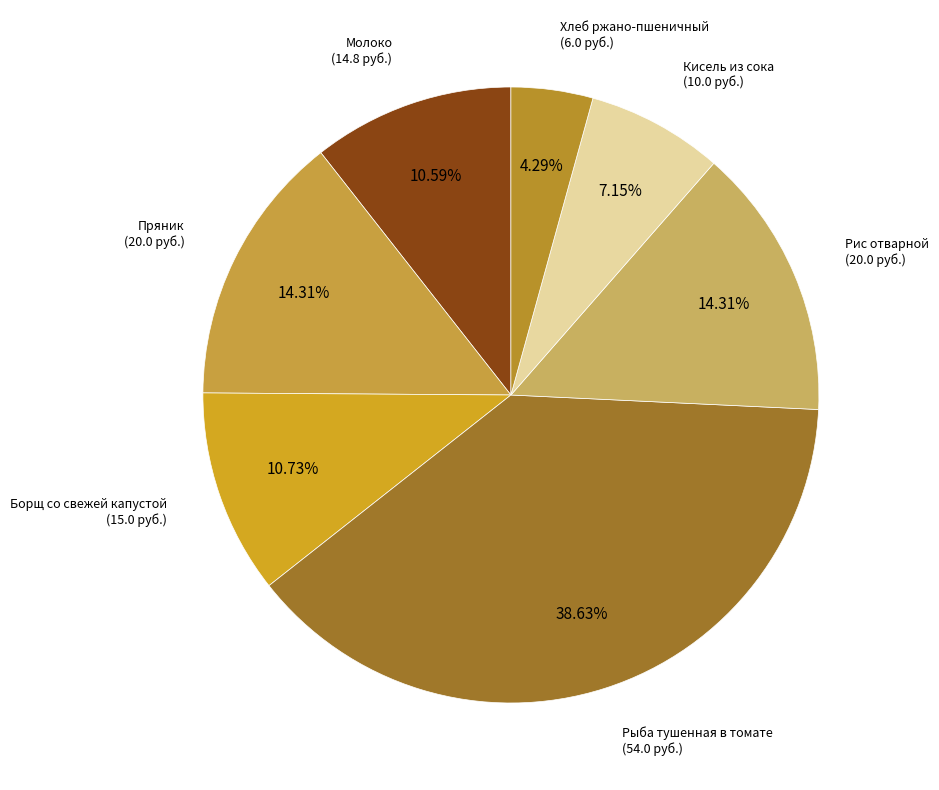

What is the ratio of the value at Кисель из сока to the value at Хлеб ржано-пшеничный?

1.7